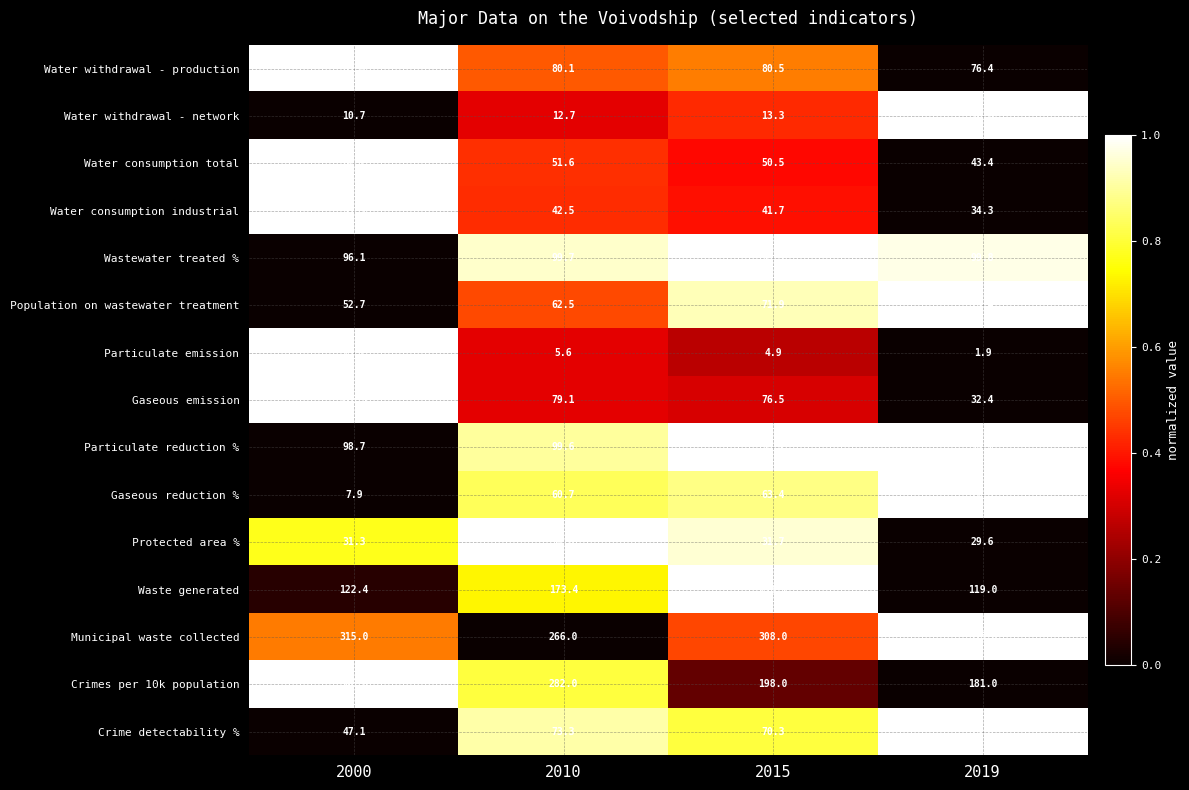

What is the maximum value for Waste generated?

193.1